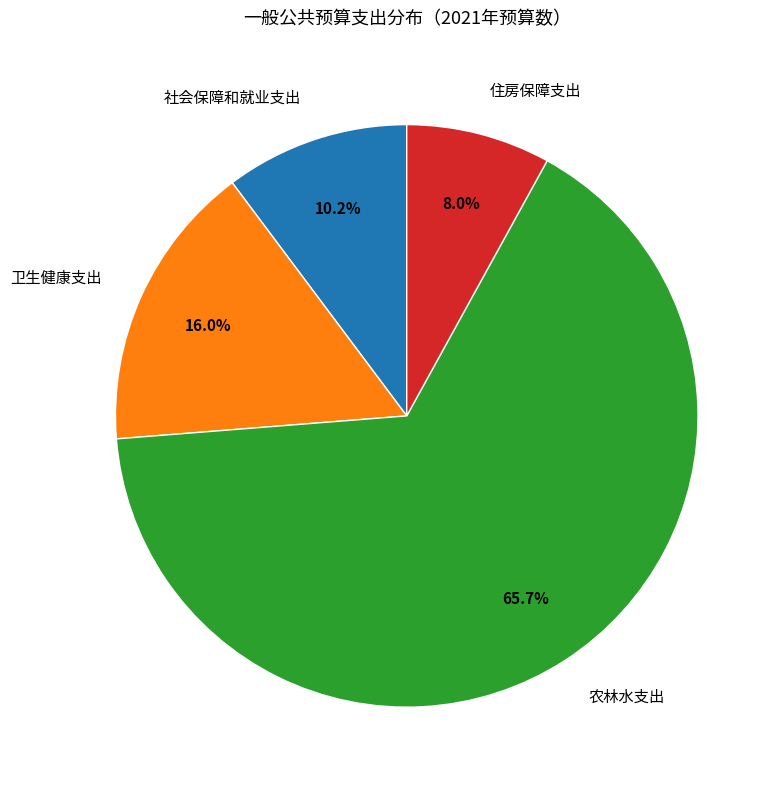

What is the total percentage of 卫生健康支出 and 农林水支出?

81.8%